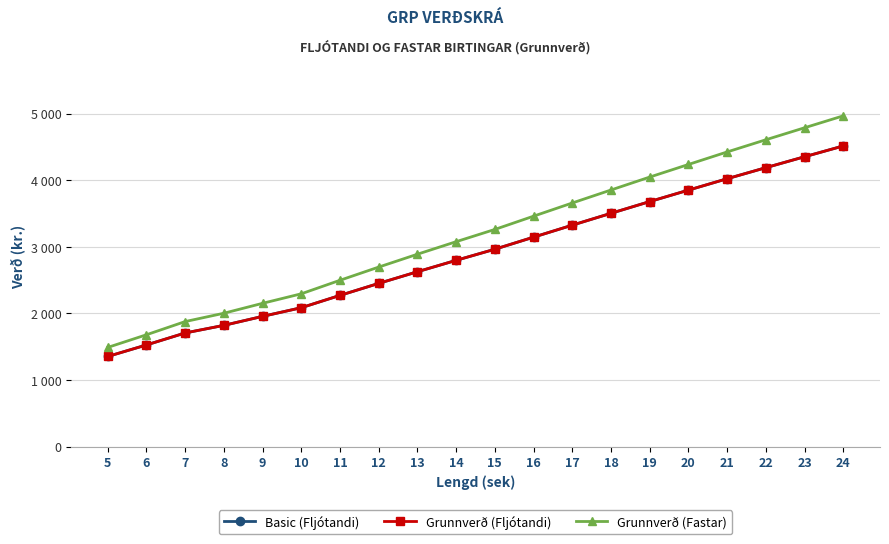

At which category is the sum across all series the highest?

24